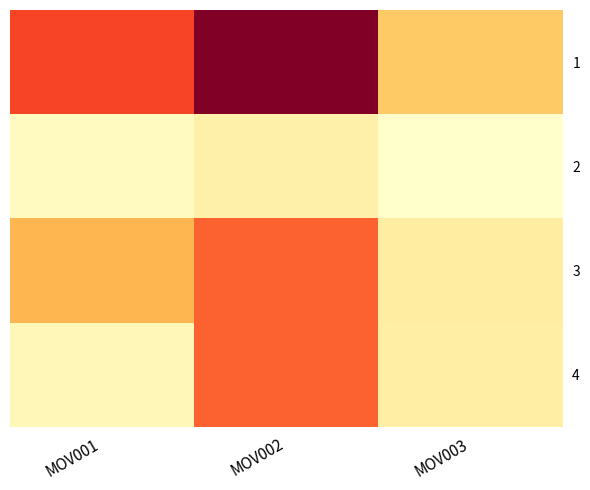

Which series has the largest total across all categories?

1